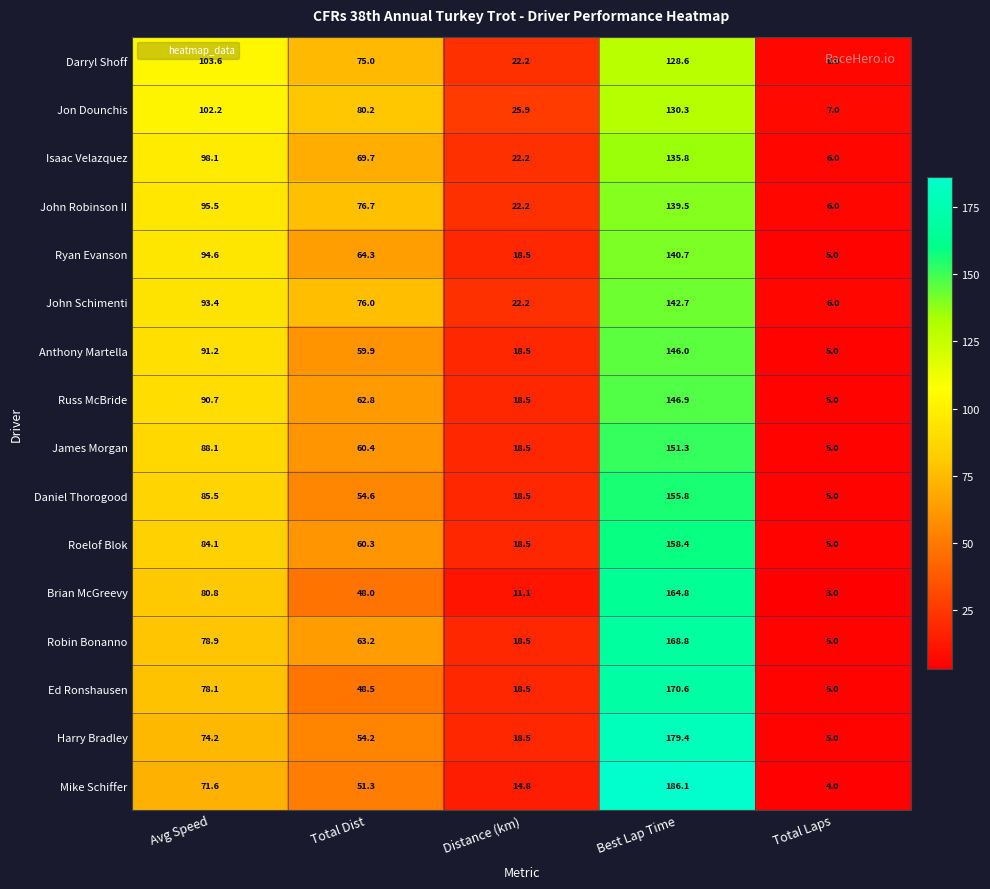

What value does the Robin Bonanno series have at Avg Speed?

78.9